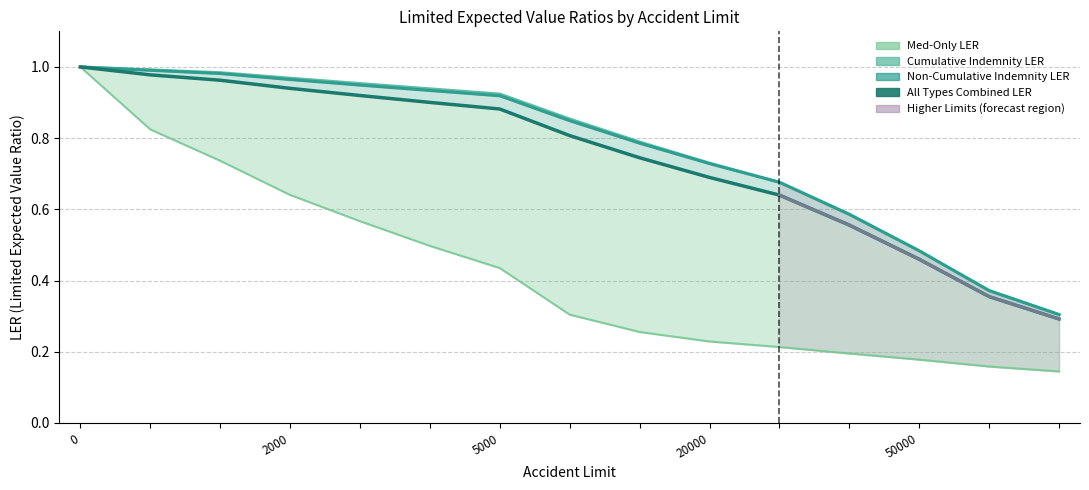

Rank the categories by Non-Cumul. Indemnity LER value from highest to lowest.

0, 2000, 5000, 20000, 50000, 5, 6, 7, 8, 9, 10, 11, 12, 13, 14